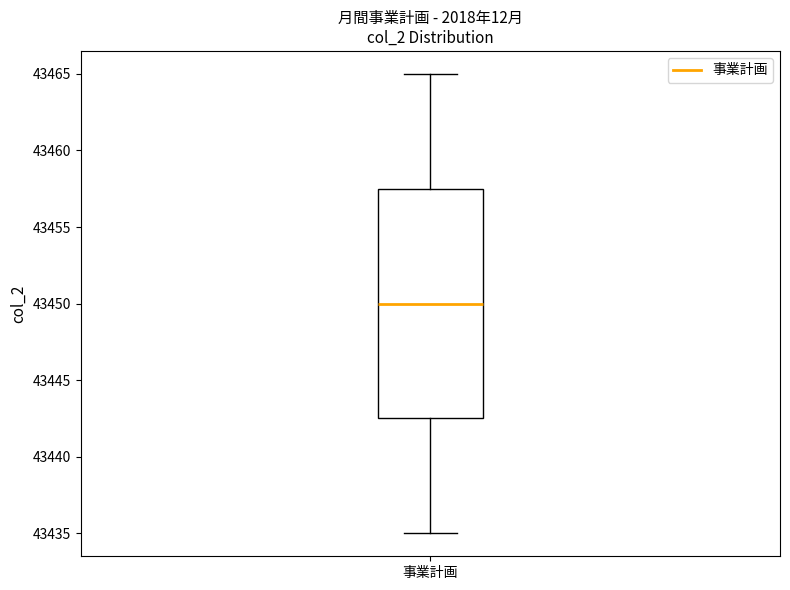

Read this box plot against the y-axis: the position of the median line, the range covered by the box, and the ends of both whiskers. The values are not printed on the chart, so give them approximately, as read against the axis.

median 43450.0, box 43442.5 to 43457.5, whiskers 43435.0 to 43465.0